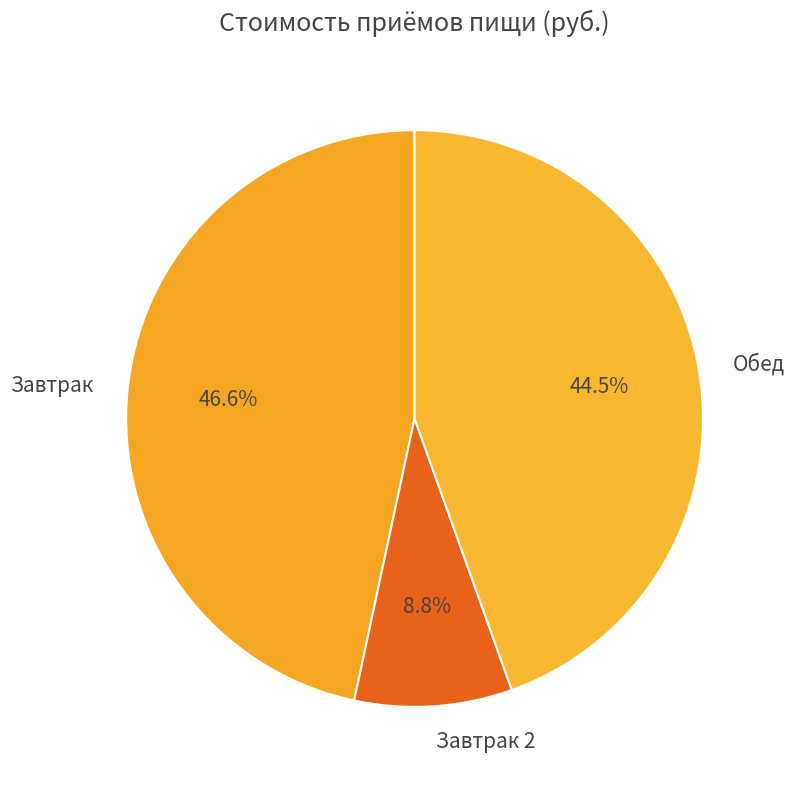

To the nearest percent, what is the difference between the largest and smallest slice percentages?

38%